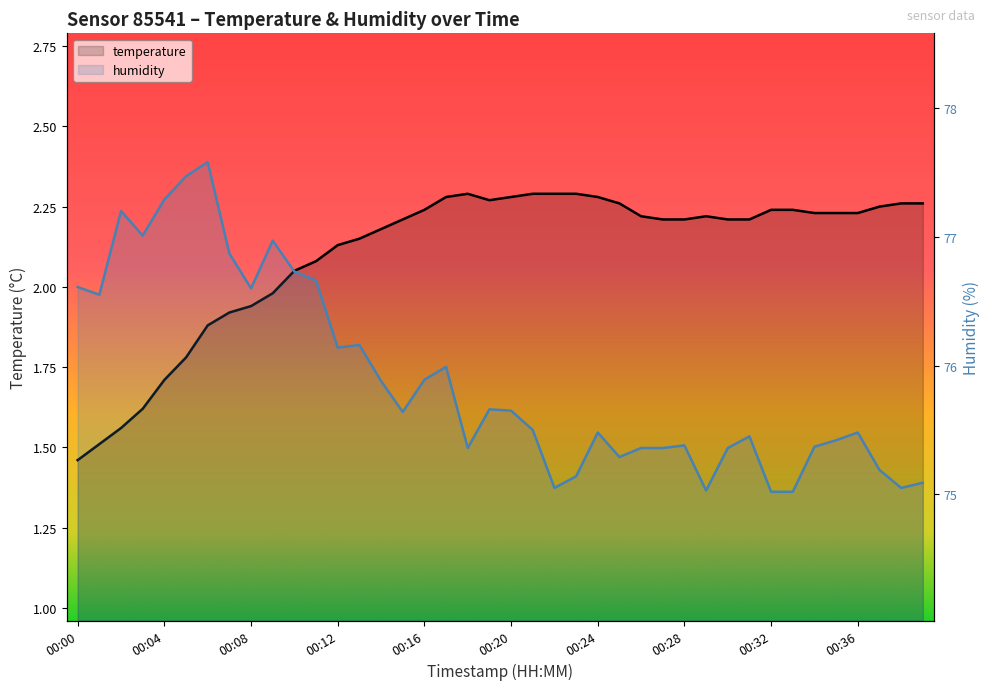

How many categories are shown in the chart?

40